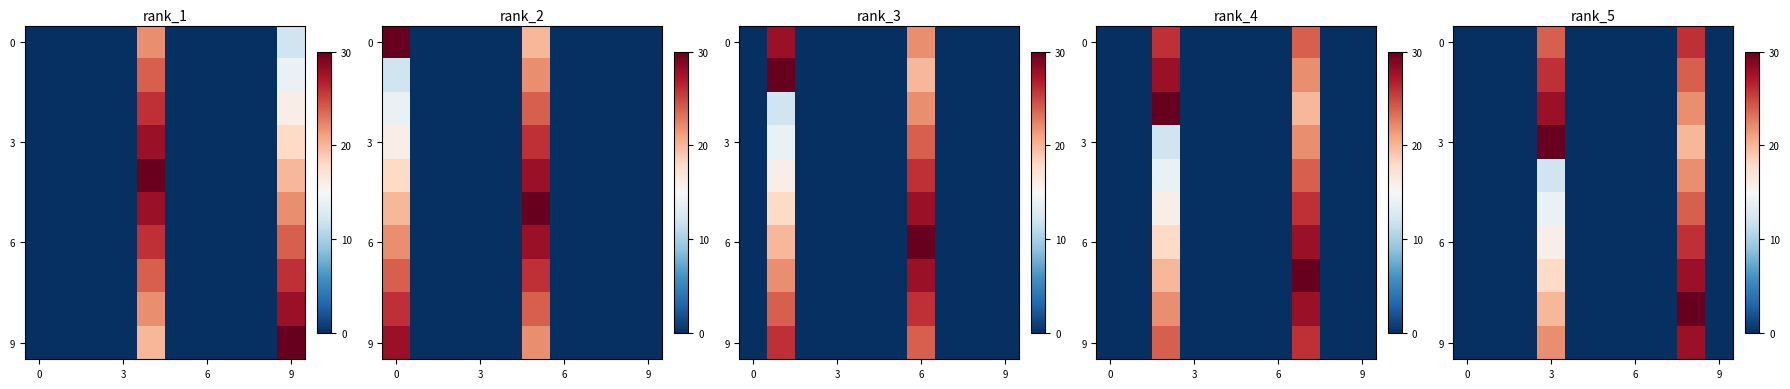

What is the difference between the maximum and minimum values in the row_9 series?

28.0